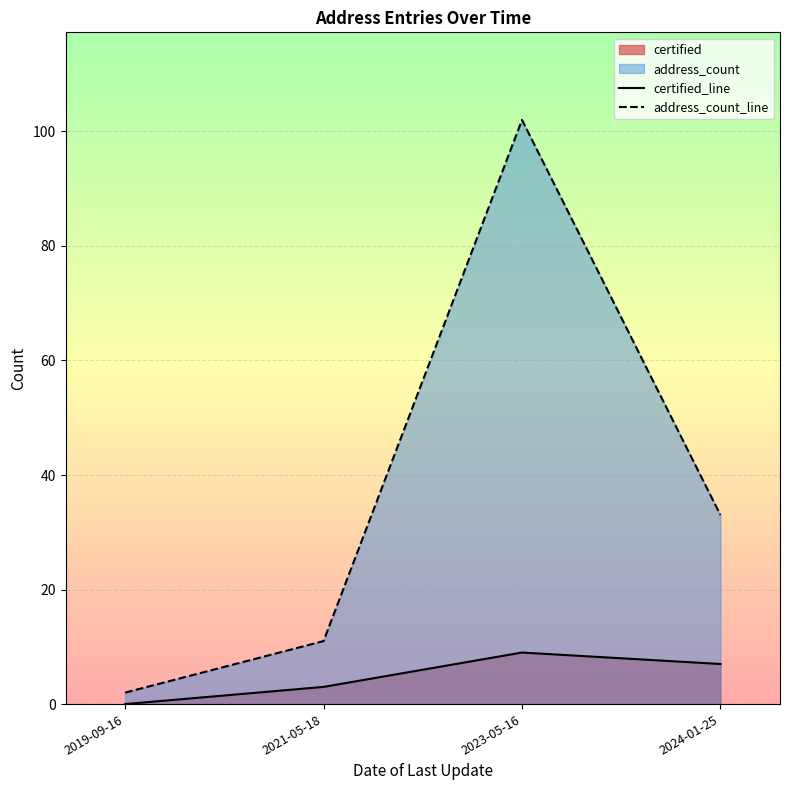

What is the spread (max minus min) of values at 2023-05-16?

93